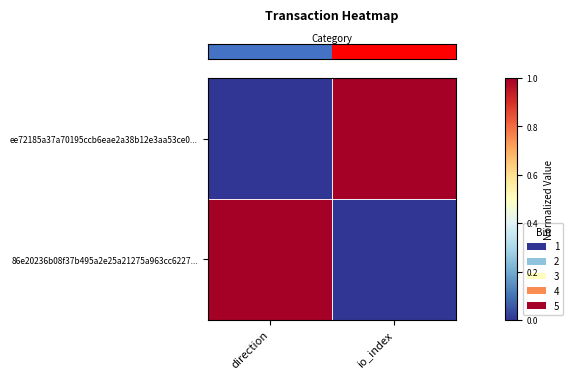

How many data points does each series have?

2